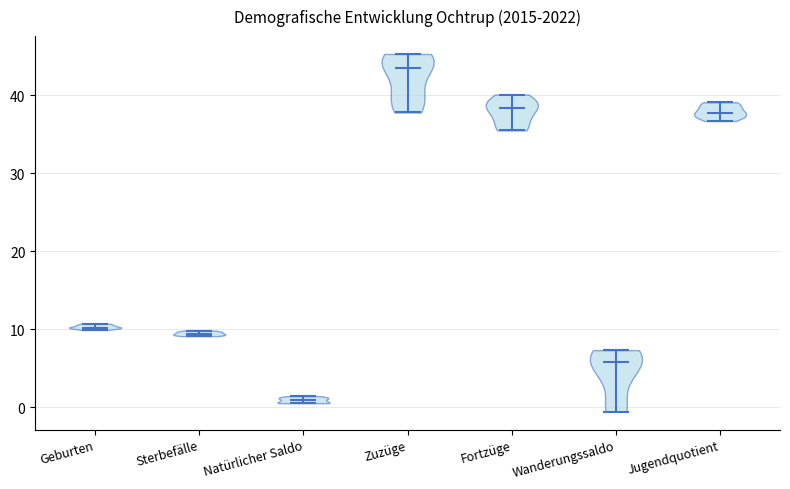

Reading left to right, read every violin against the y-axis: where its median line is, and the lowest and highest points it reaches. The values are not printed on the chart, so give them approximately, as read against the axis.

Geburten: median line 10, lowest point 10, highest point 11
Sterbefälle: median line 9, lowest point 9, highest point 10
Natürlicher Saldo: median line 1, lowest point 1, highest point 1
Zuzüge: median line 44, lowest point 38, highest point 45
Fortzüge: median line 38, lowest point 36, highest point 40
Wanderungssaldo: median line 6, lowest point -1, highest point 7
Jugendquotient: median line 38, lowest point 37, highest point 39